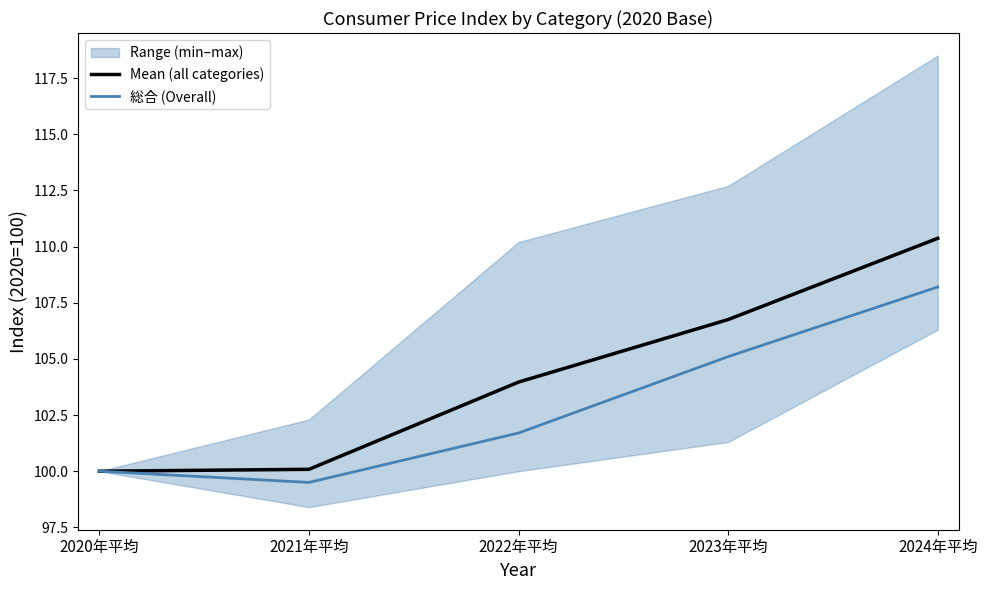

What is the value of the Mean (all categories) point at the 4th from the left?

106.8